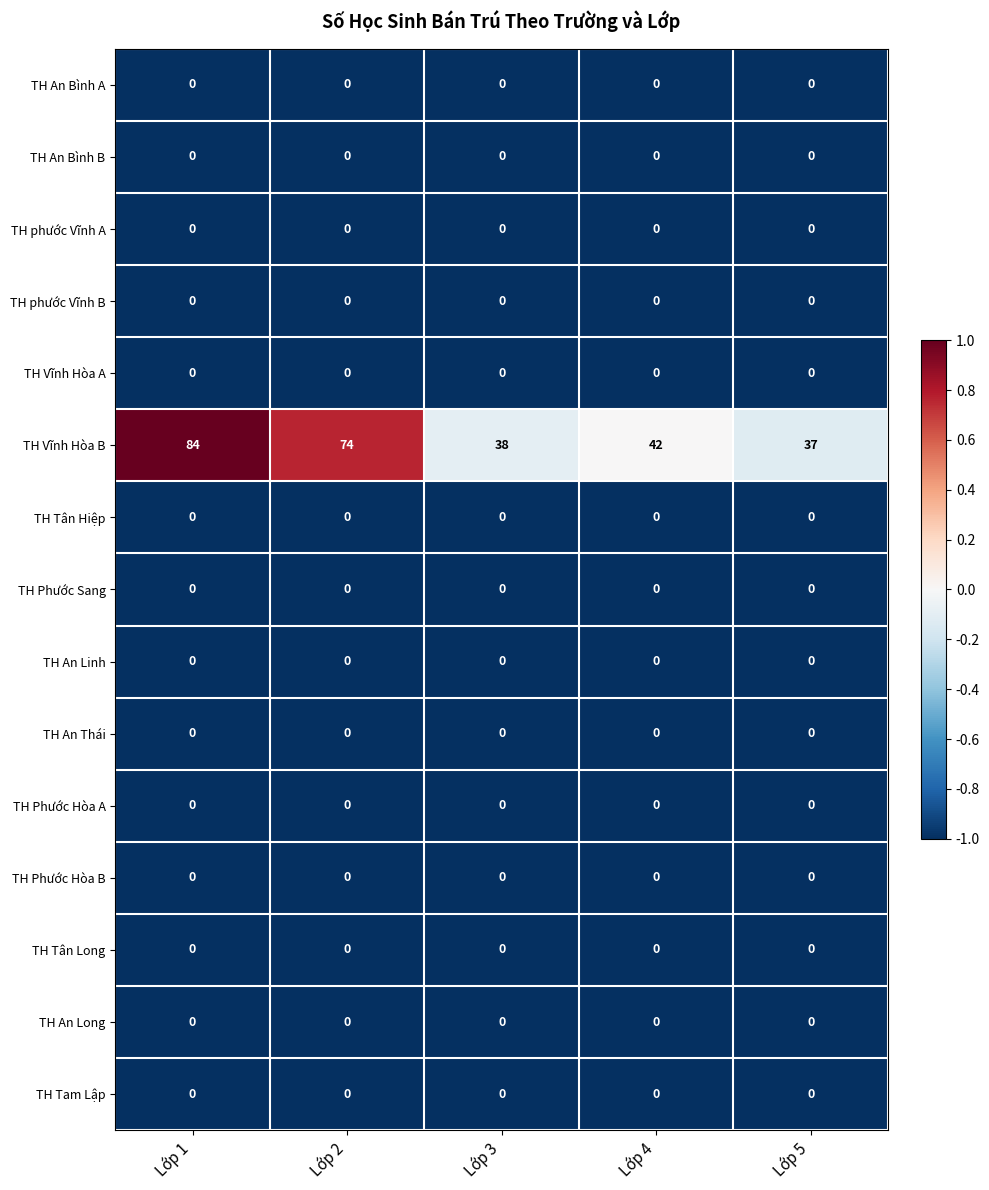

Which series has the largest total across all categories?

TH Vĩnh Hòa B